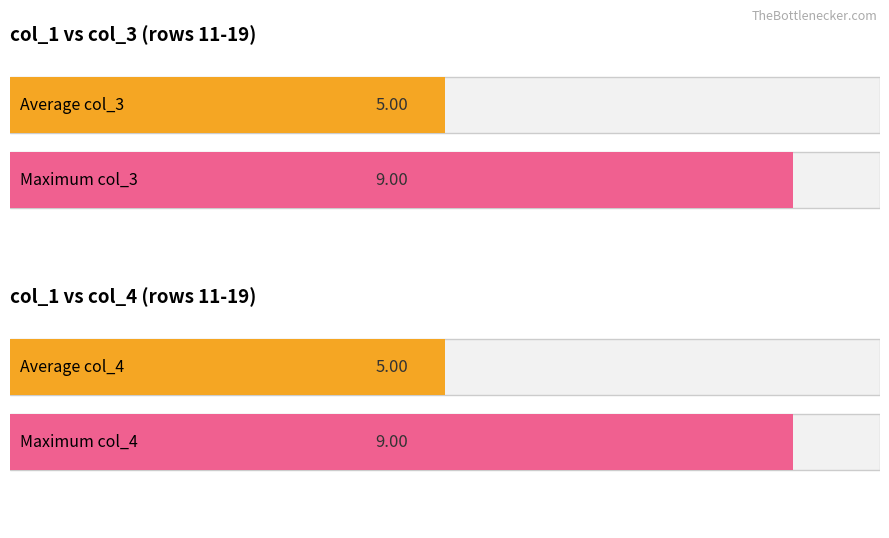

How many col_3 values are between 4 and 8?

7